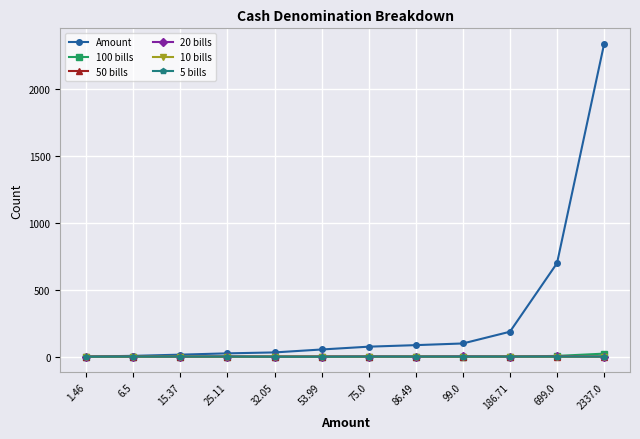

Count the 50 bills values in the range 0 to 1.

12